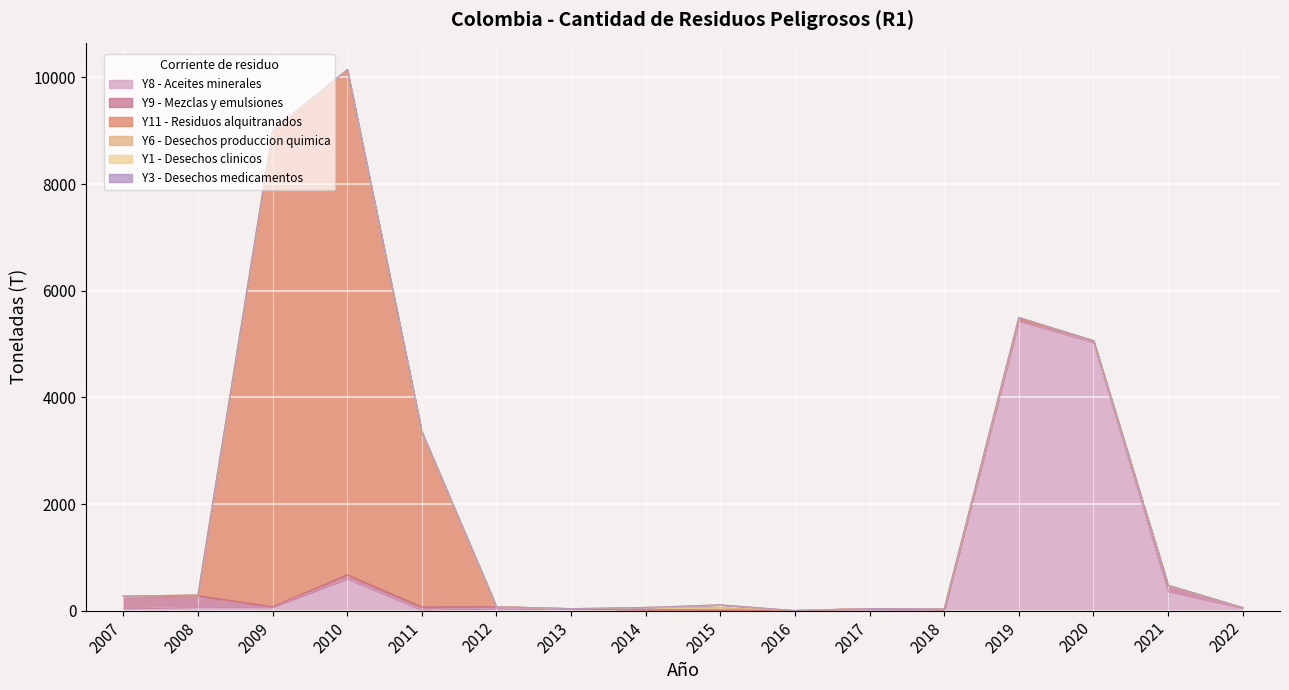

How many times do Y6 - Desechos produccion quimica and Y11 - Residuos alquitranados cross each other?

2